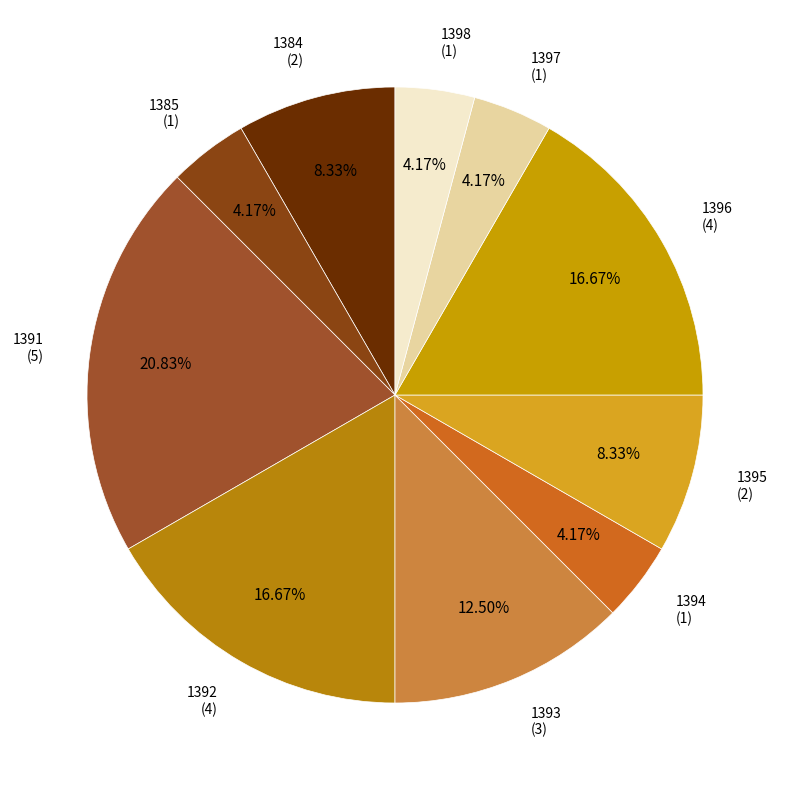

How many segments does this pie chart have?

10